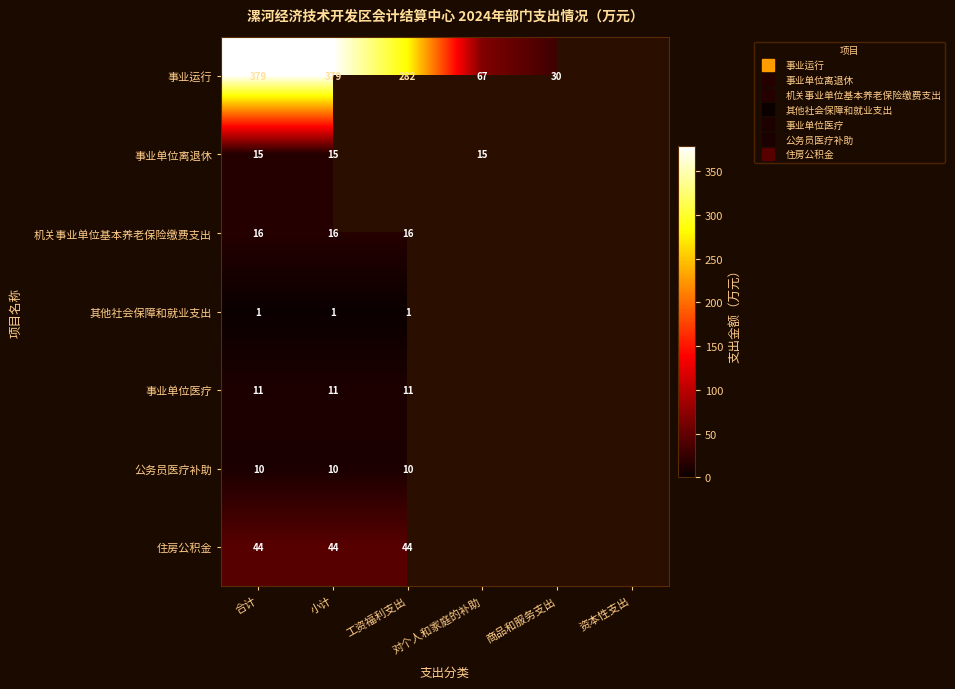

At which category does the chart reach its minimum across all series?

合计